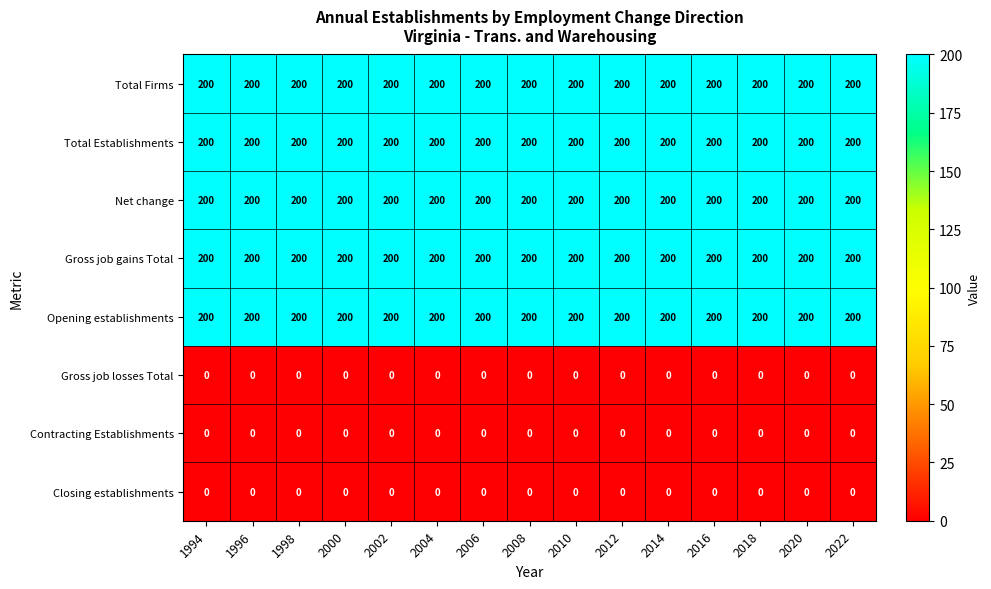

The Gross job losses Total series shows 0 at 2010. True or false?

True